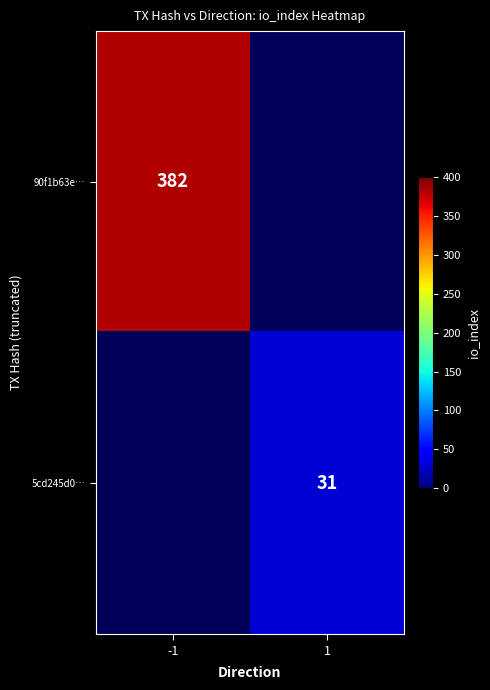

Is it true that 5cd245d0… equals 31 at 1?

True